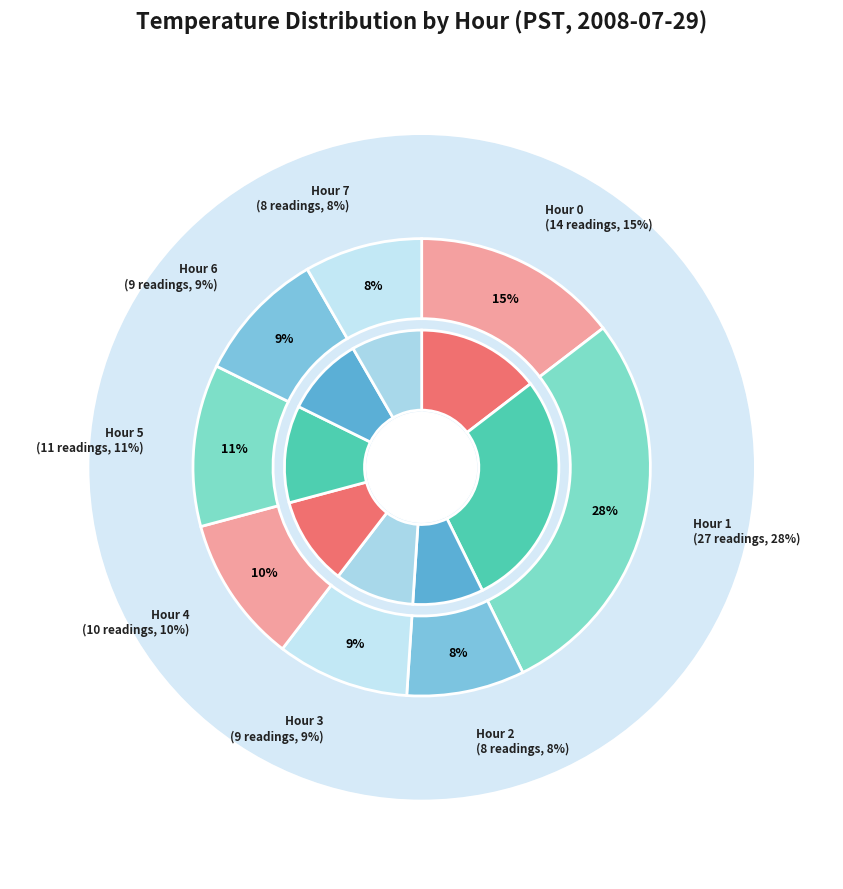

Is Hour 1 the majority of the pie?

No